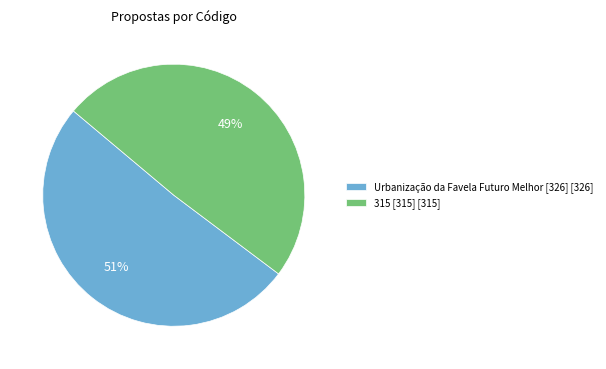

Which slice is the largest?

Urbanização da Favela Futuro Melhor [326]